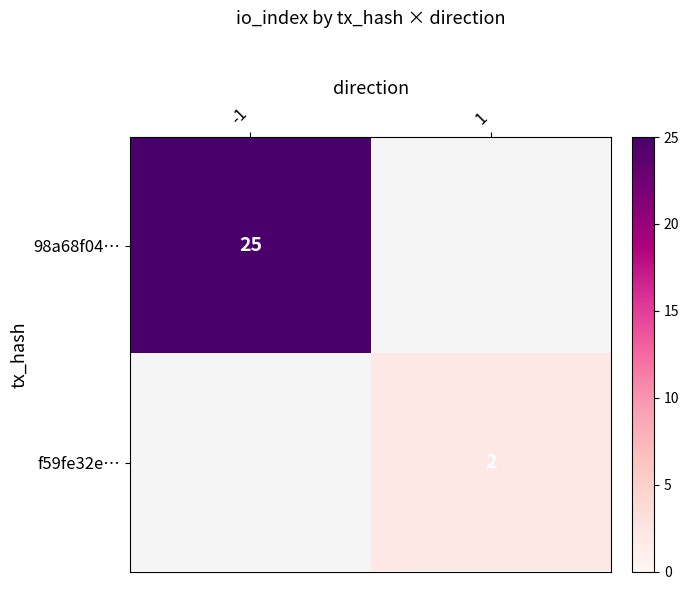

The value of 98a68f04… at -1 is 43. True or false?

False